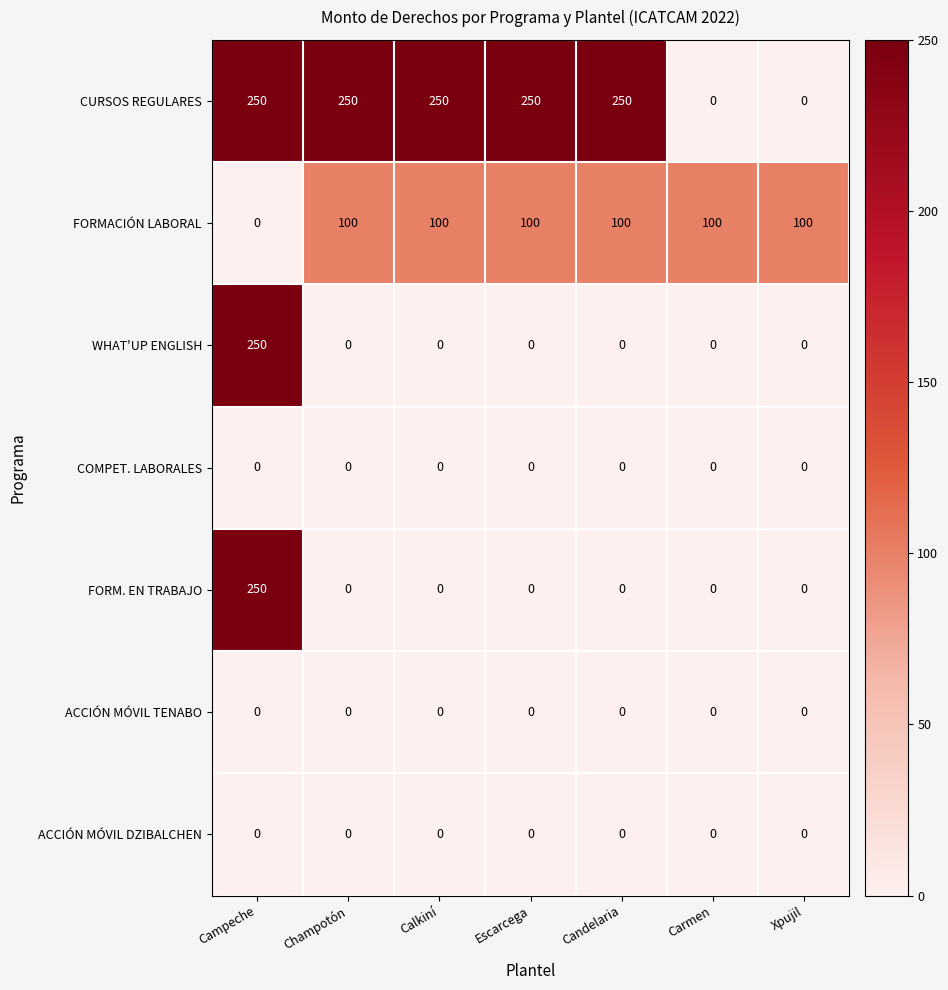

What is the highest value of the WHAT'UP ENGLISH series?

250